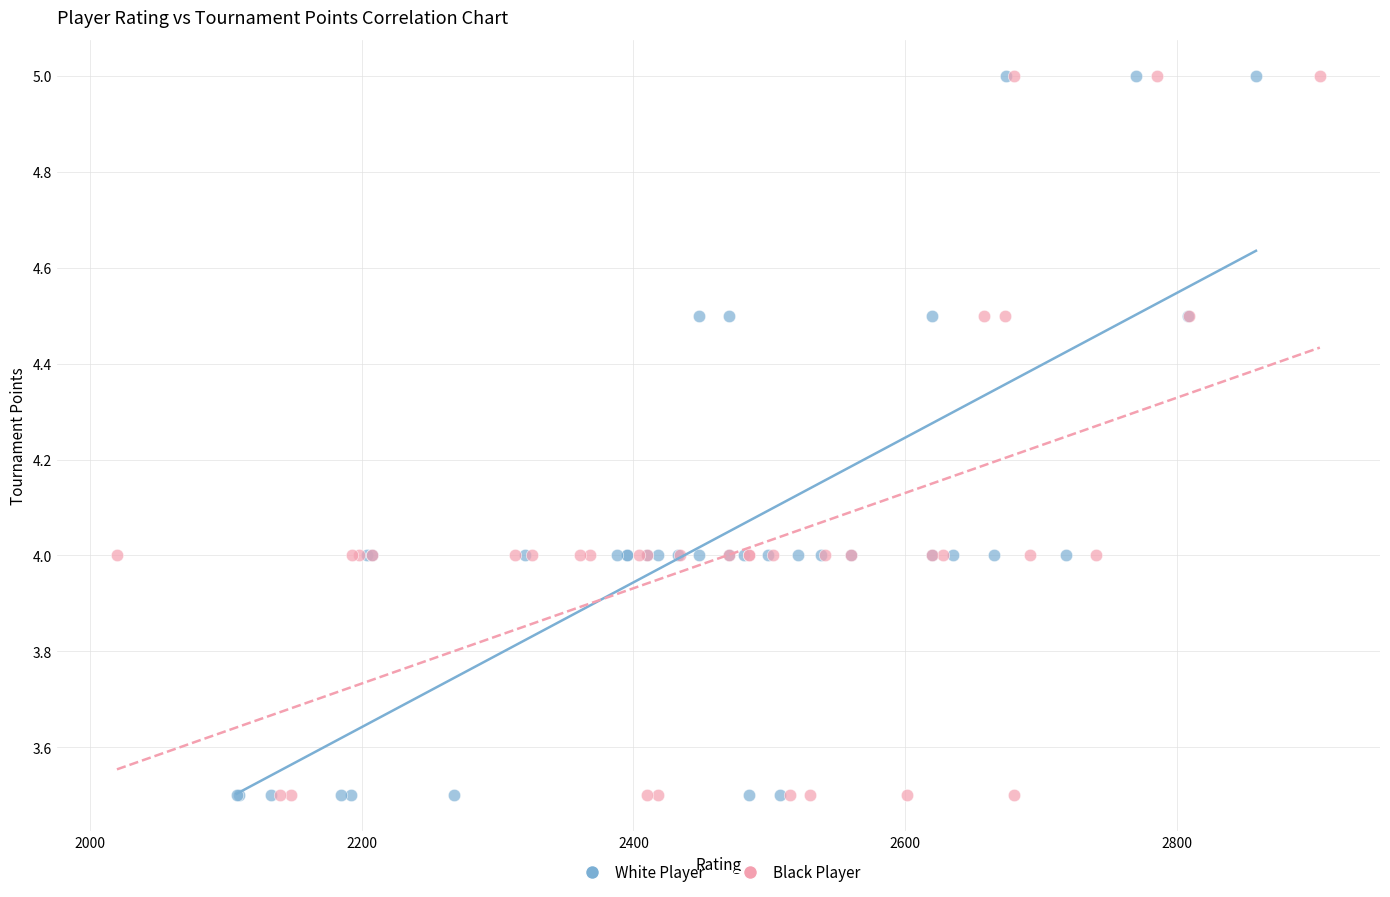

What are all the series names shown in the legend?

White Player, Black Player